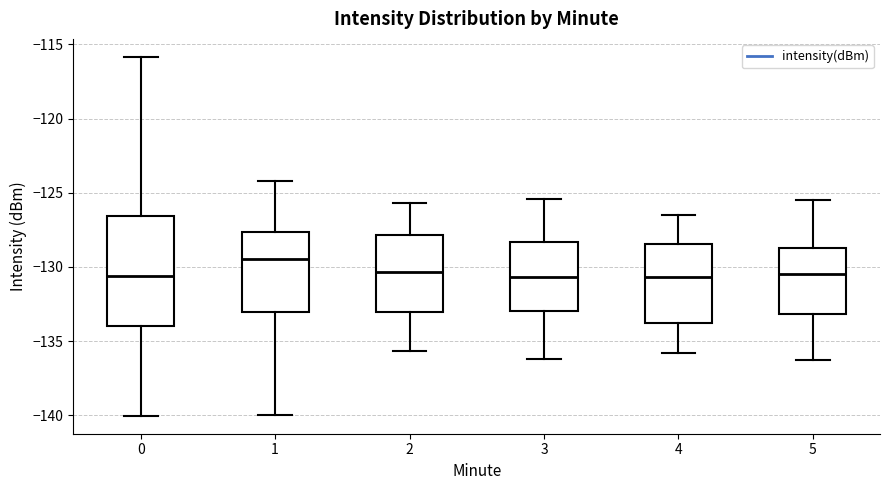

Which box is the tallest, from its lower edge to its upper edge?

0